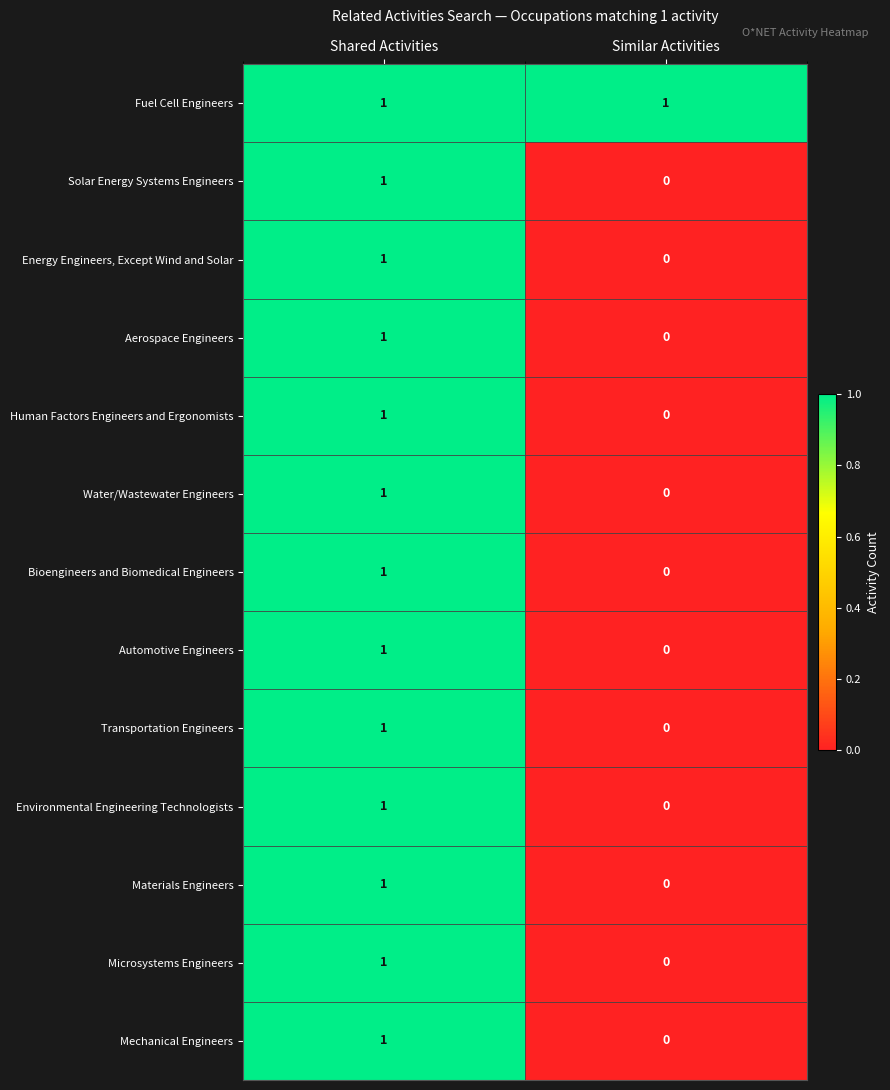

At which label does Bioengineers and Biomedical Engineers reach its minimum?

Similar Activities